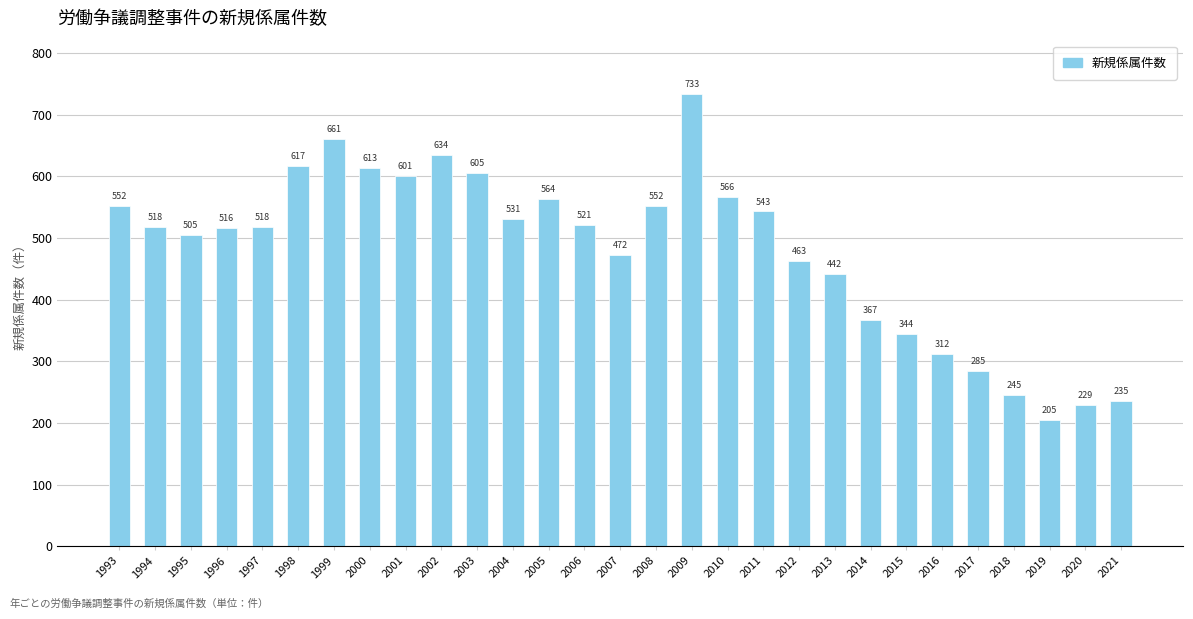

What is the average value?

481